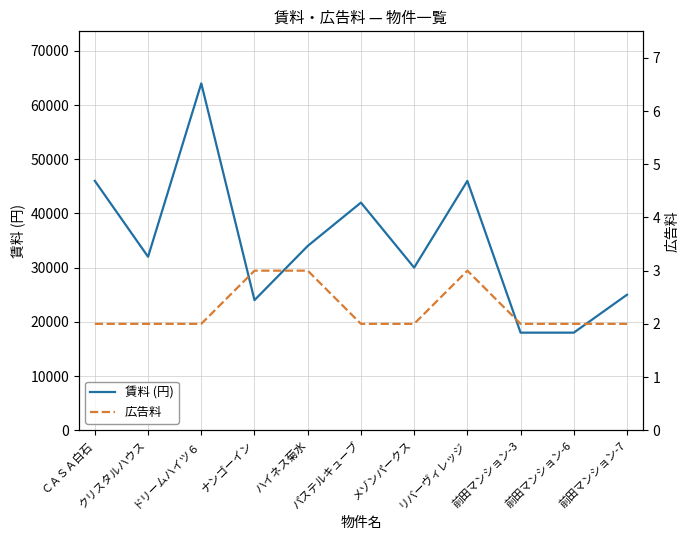

The value of 広告料 at 前田マンション-6 is 1. True or false?

False